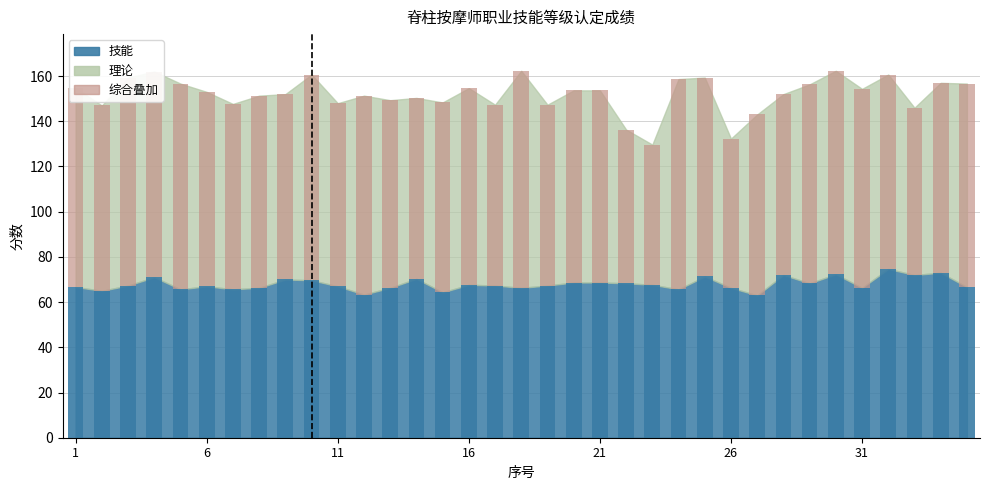

What is the average value of the 理论 series?

83.9